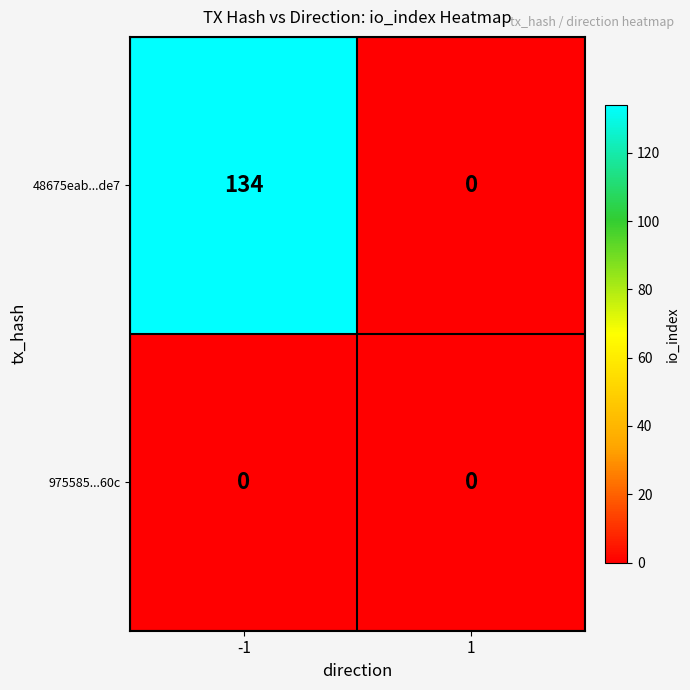

List the series in order of their peak value, lowest first.

975585...60c, 48675eab...de7